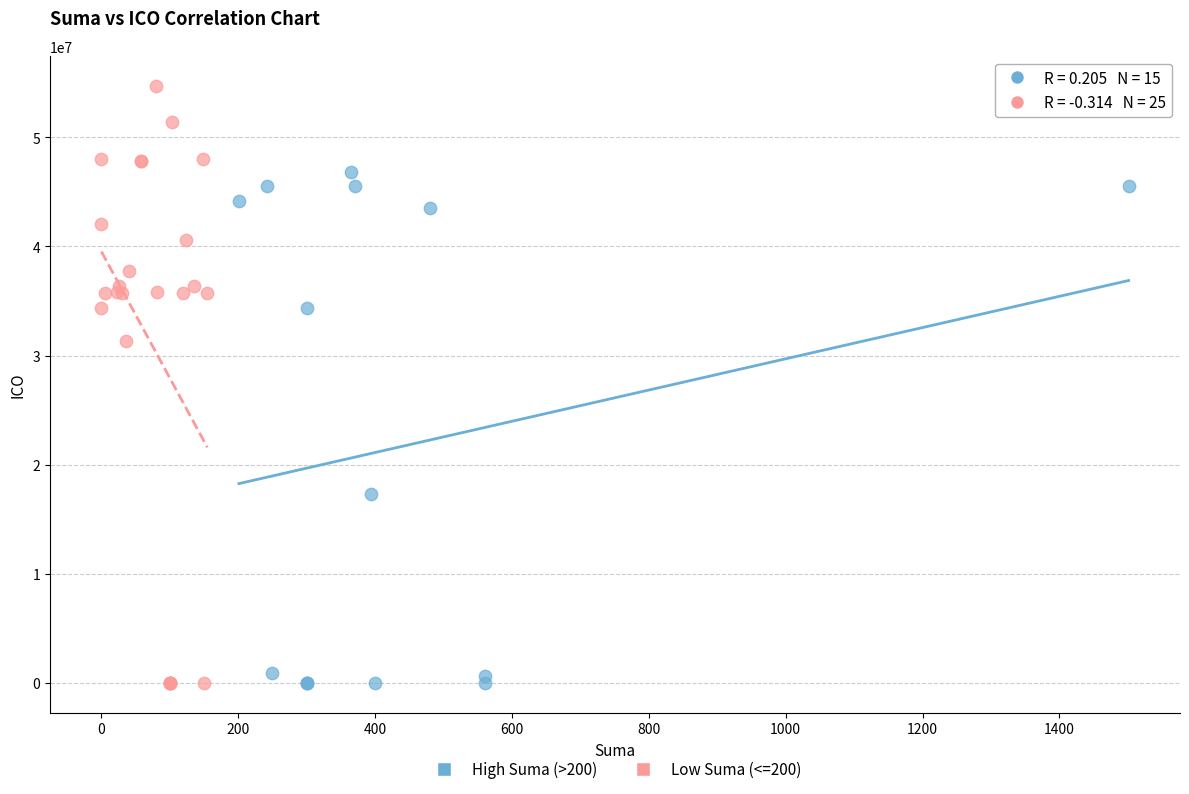

Which series has the widest spread of Y values?

Low Suma (<=200)